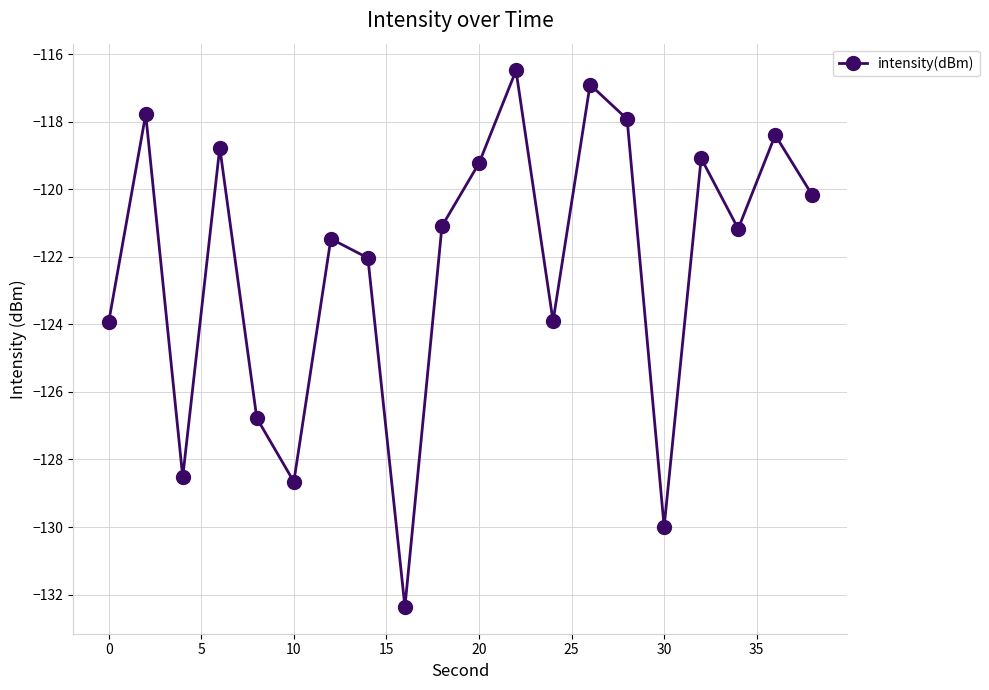

What is the maximum value shown in the chart?

-116.5